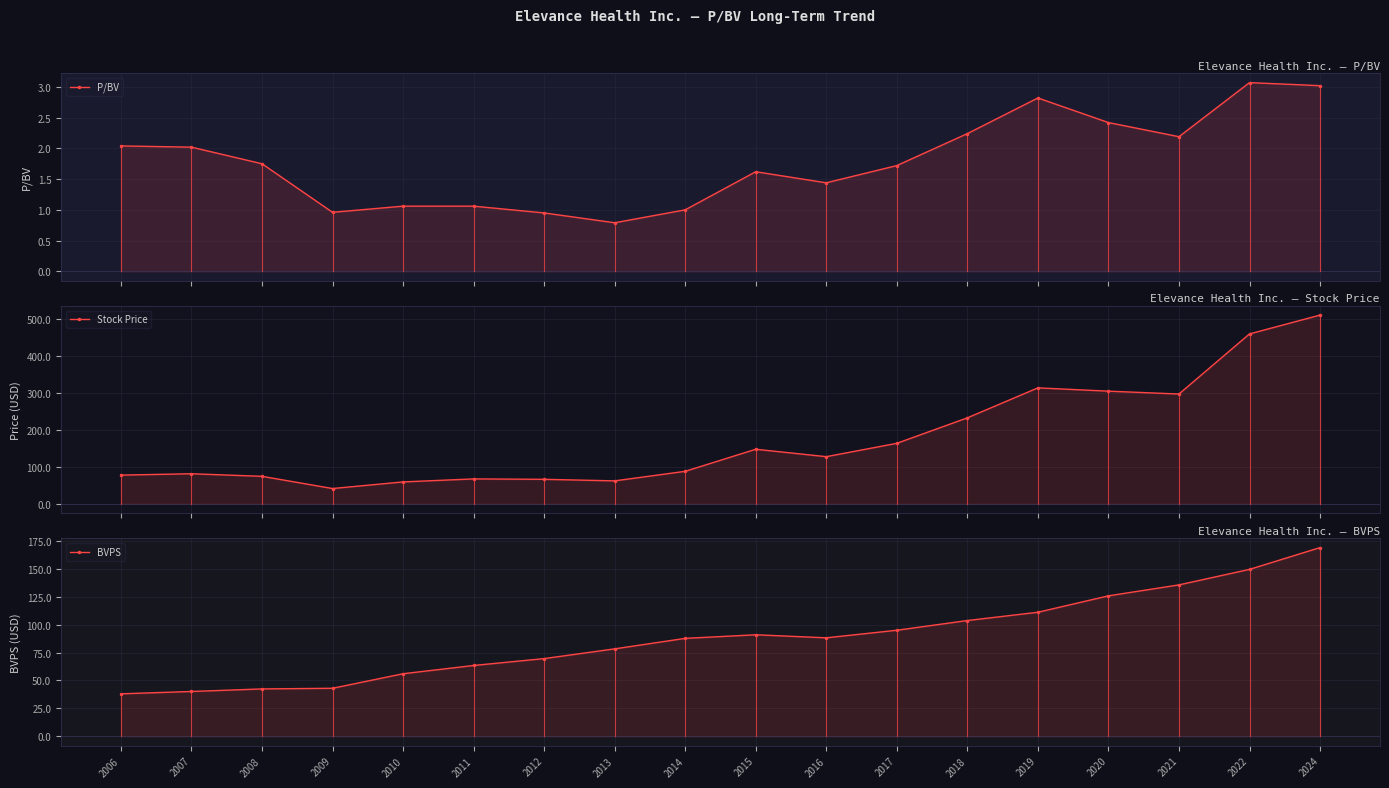

True or false: BVPS and P/BV intersect in this chart.

False